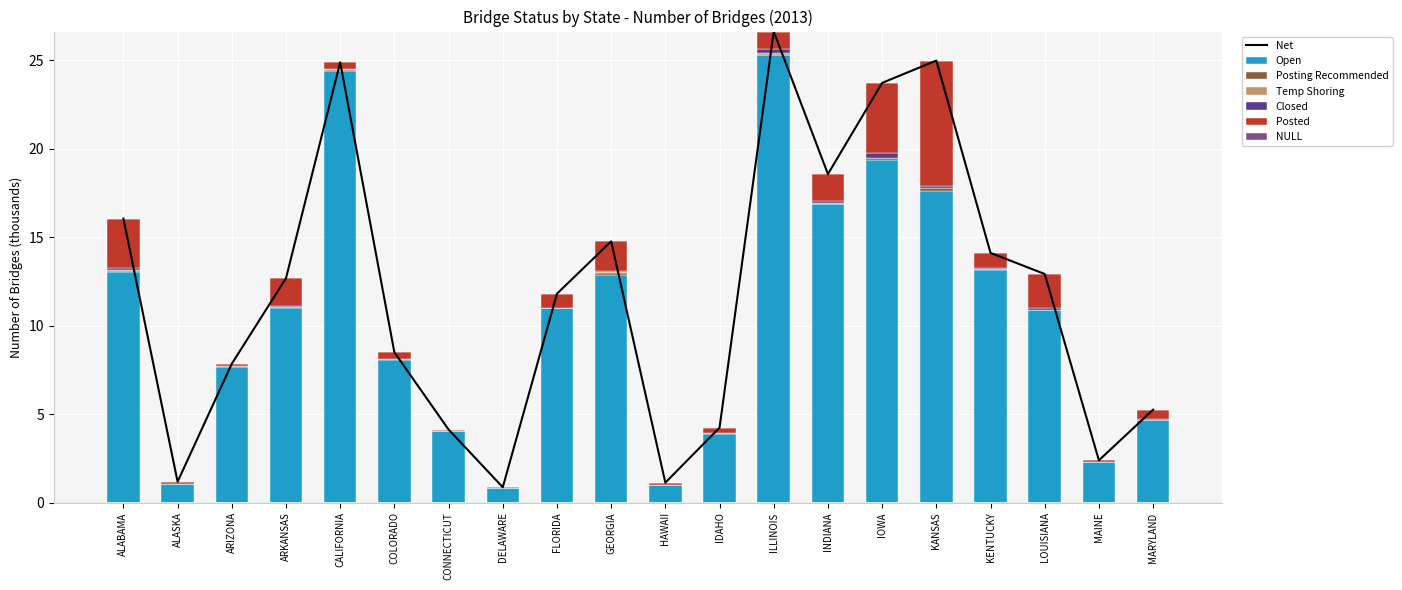

What is the maximum value for Open?

25.3